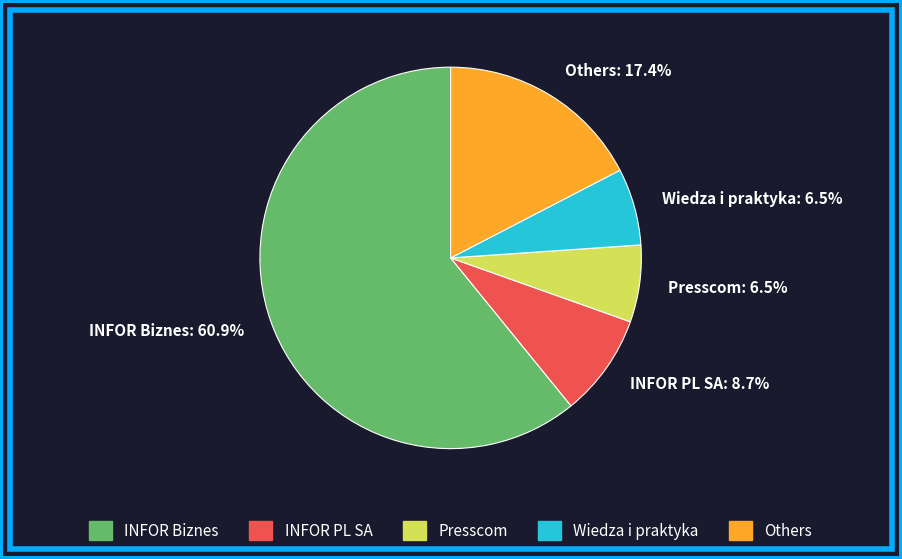

What is the total percentage of Wiedza i praktyka: 6.5% and INFOR PL SA: 8.7%?

15.2%